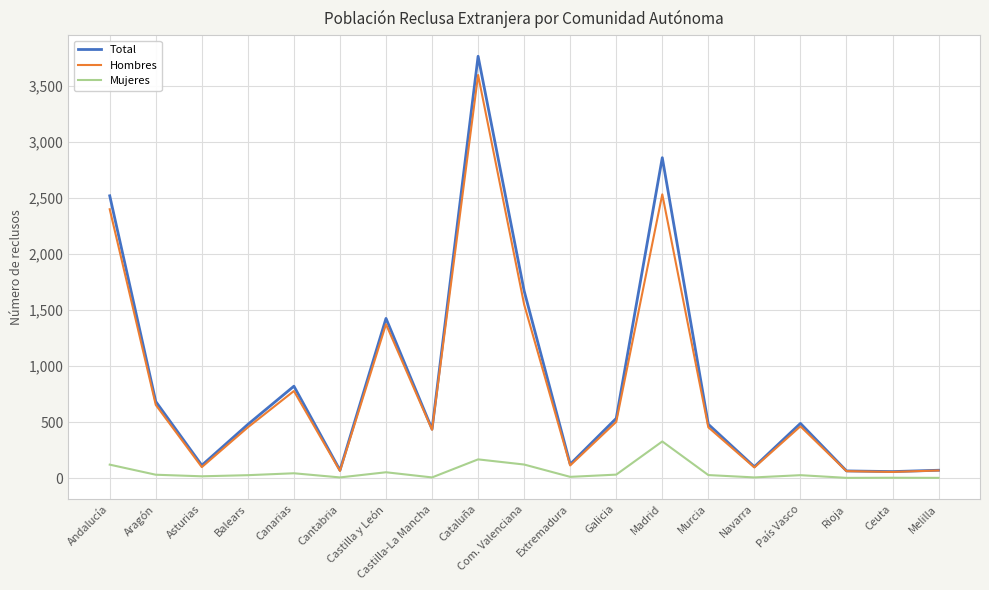

What is the spread (max minus min) of values at Madrid?

2532